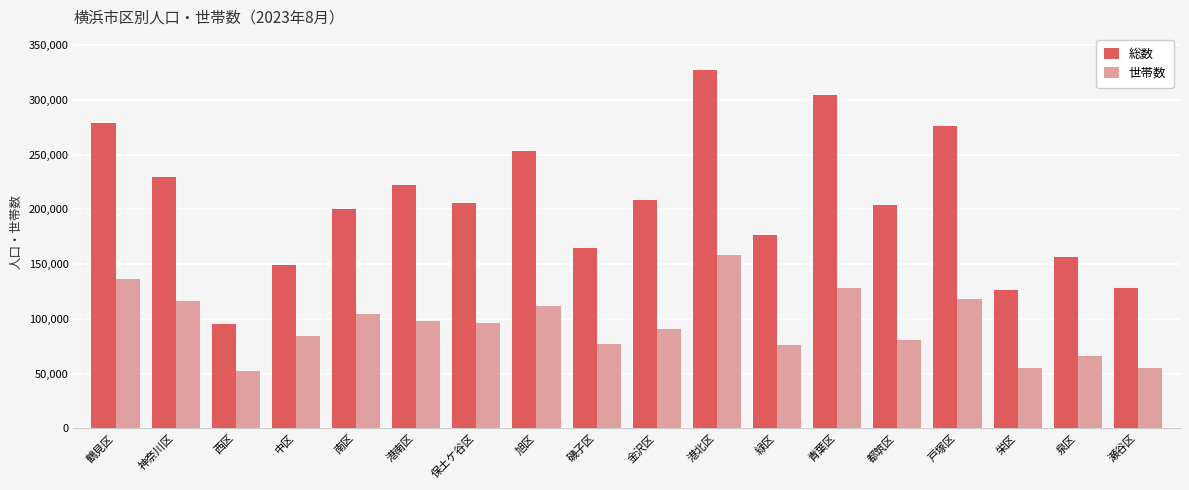

True or false: 世帯数 has a value of 60473 at 鶴見区.

False